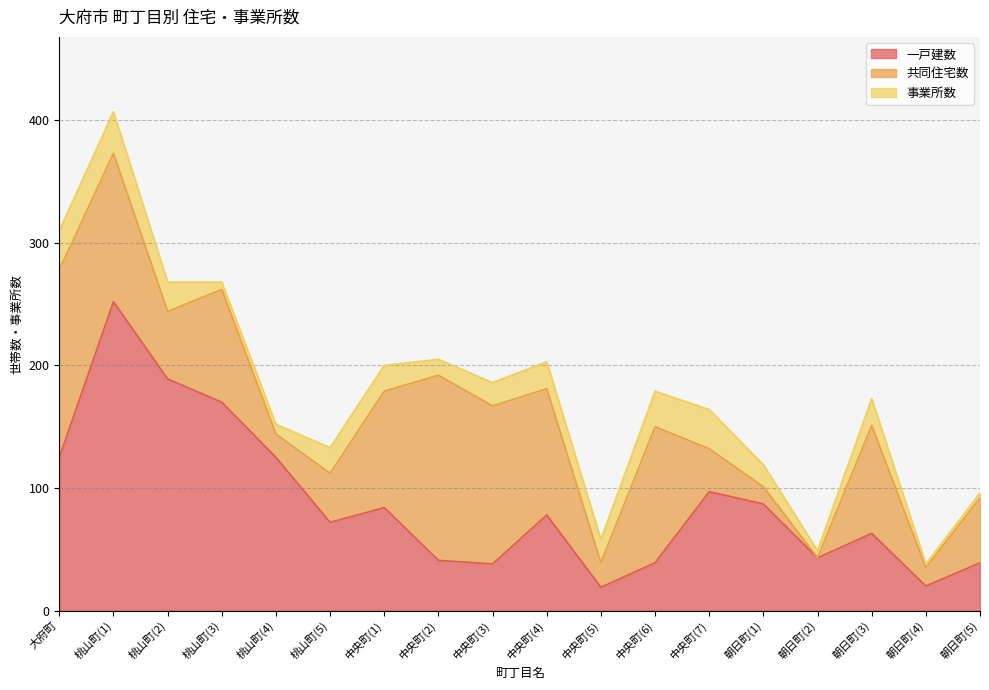

What is the sum of all 共同住宅数 values?

1294